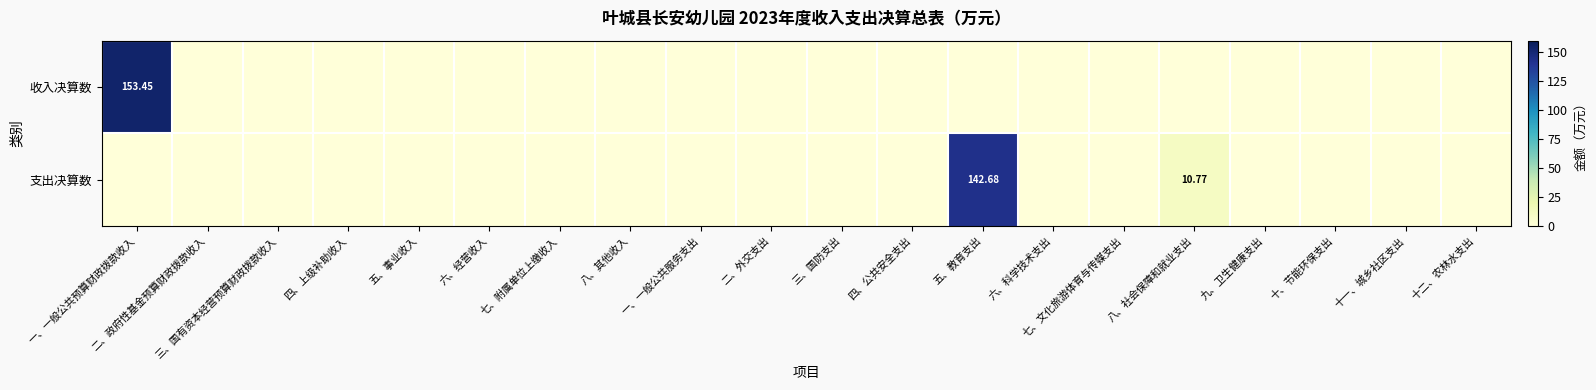

Rank the series at 四、公共安全支出 from highest to lowest value.

收入决算数, 支出决算数